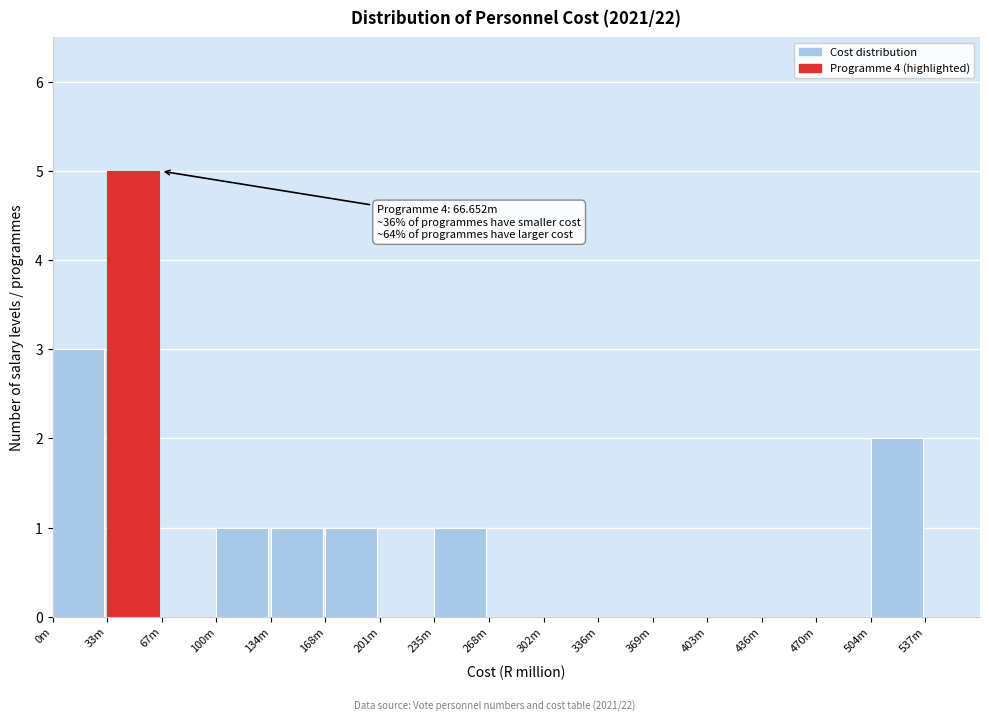

Reading right to left, what are all the values shown in this chart?

537m=0	504m=2	470m=0	436m=0	403m=0	369m=0	336m=0	302m=0	268m=0	235m=1	201m=0	168m=1	134m=1	100m=1	67m=0	33m=5	0m=3